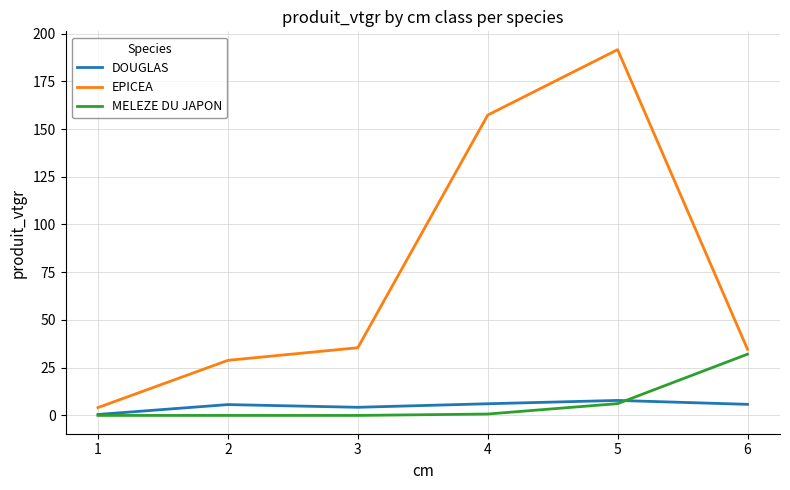

How many categories are shown in the chart?

6